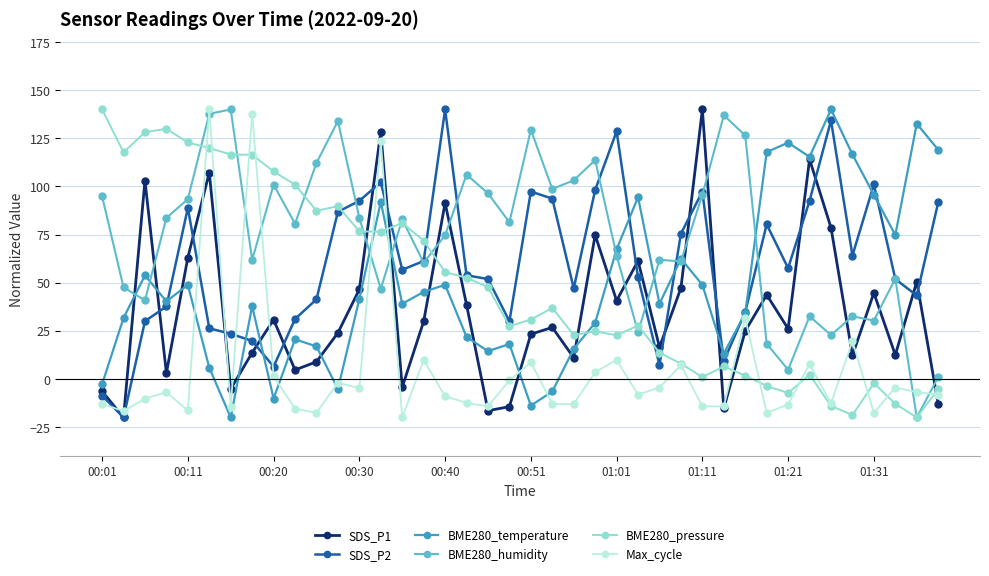

At how many categories does at least one series exceed 34?

40